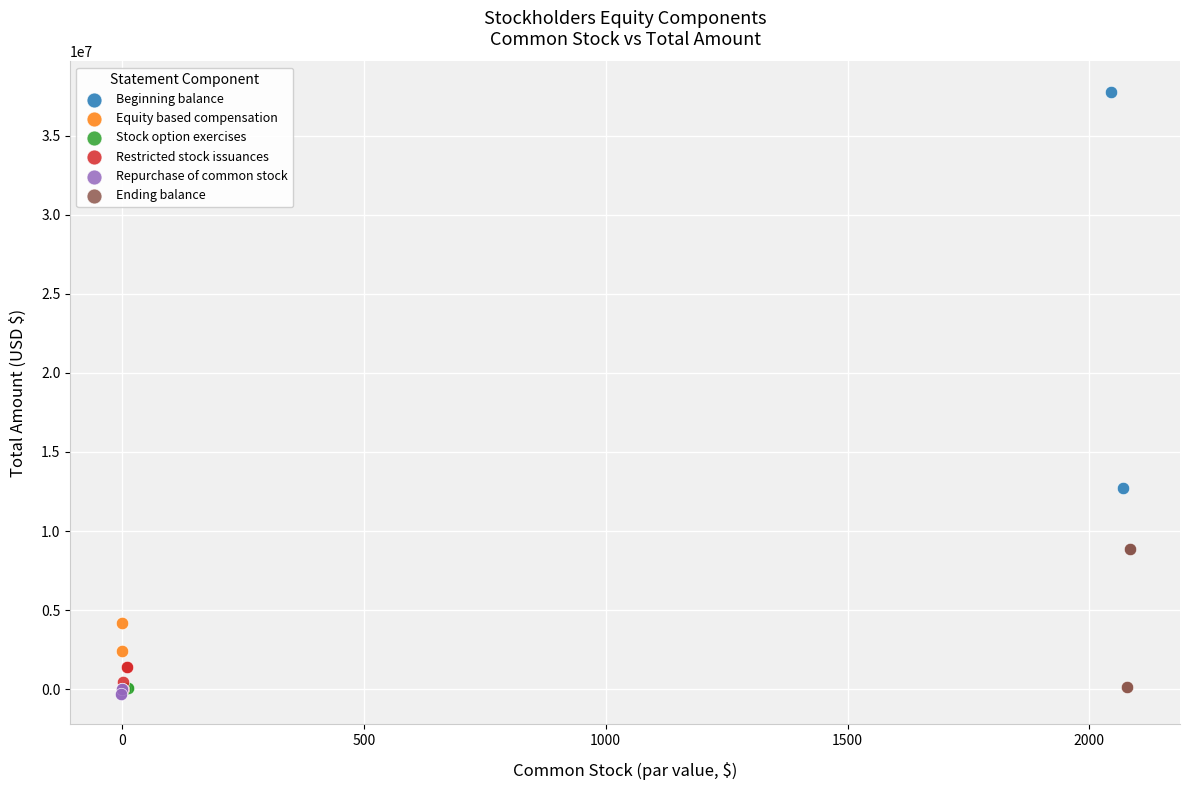

Which series has the largest Y range (max minus min)?

Beginning balance